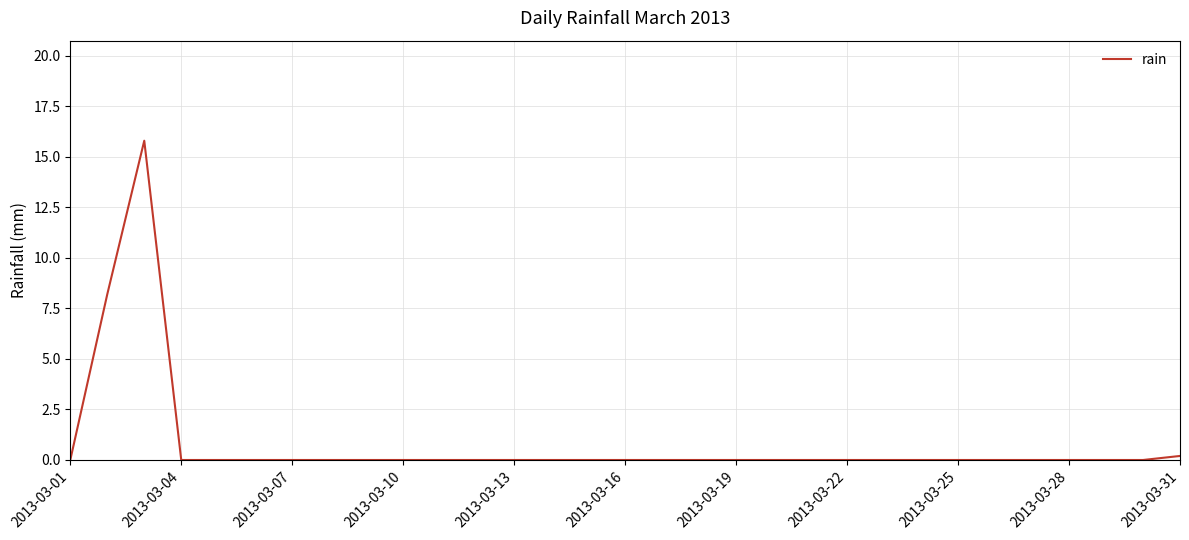

What is the difference between the maximum and minimum values?

15.8